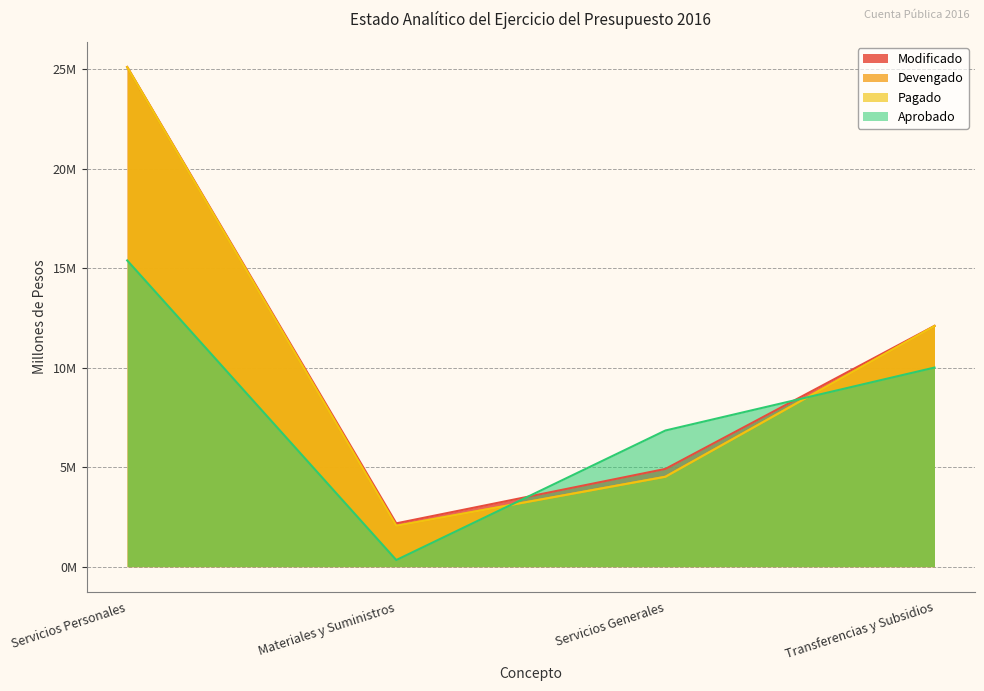

Read the Devengado value at Servicios Generales.

4.5